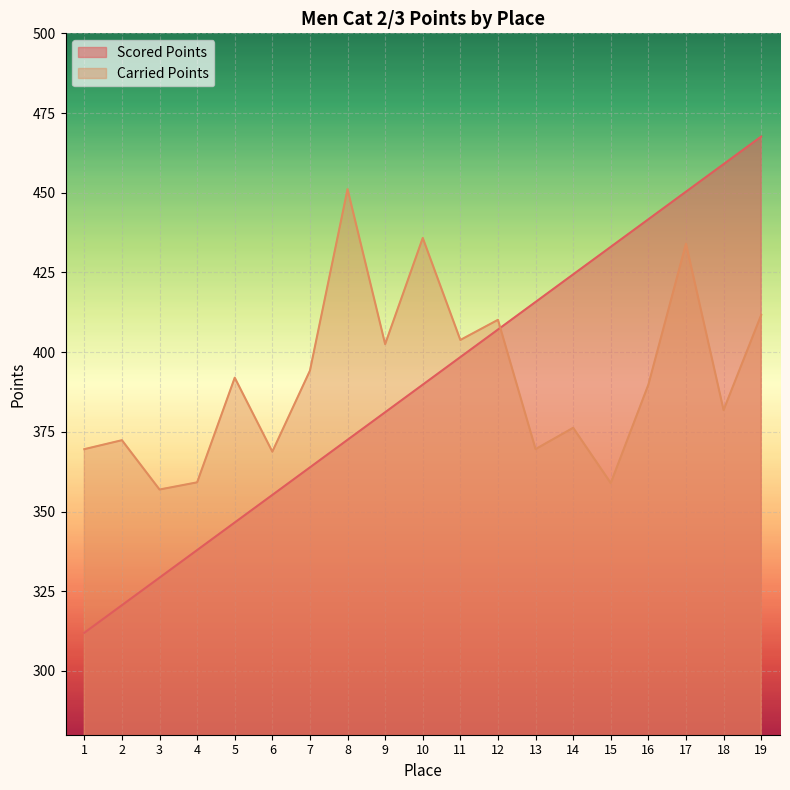

How many lines are shown in the chart?

2